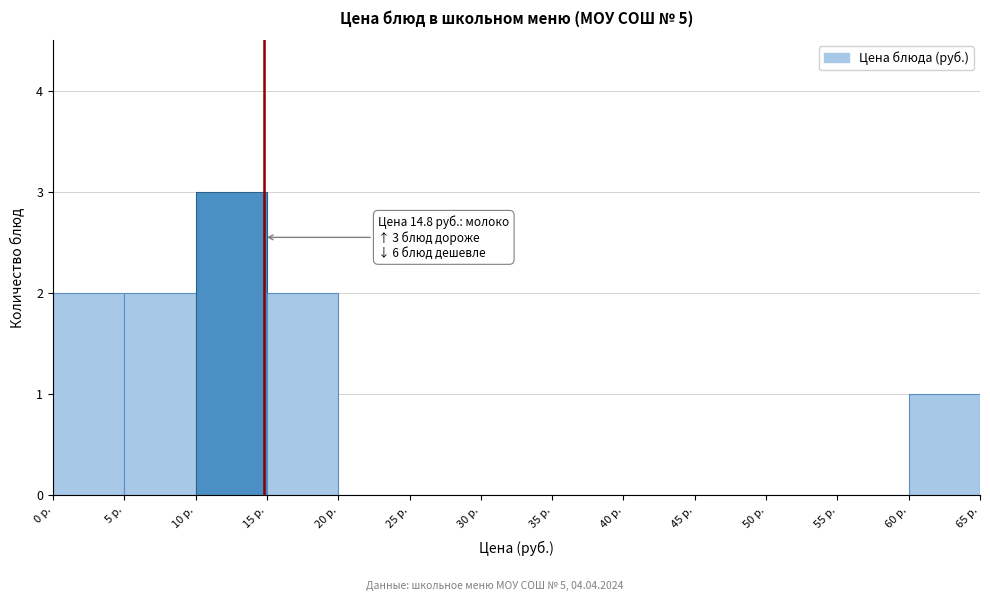

Which range on the x-axis has the tallest bar?

10 to 15